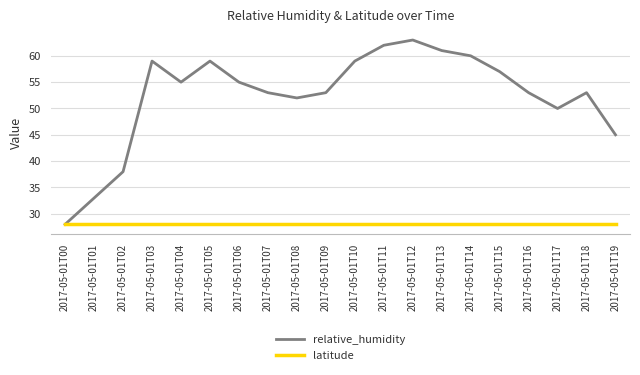

The value of relative_humidity at 2017-05-01T05 is 59.0. True or false?

True